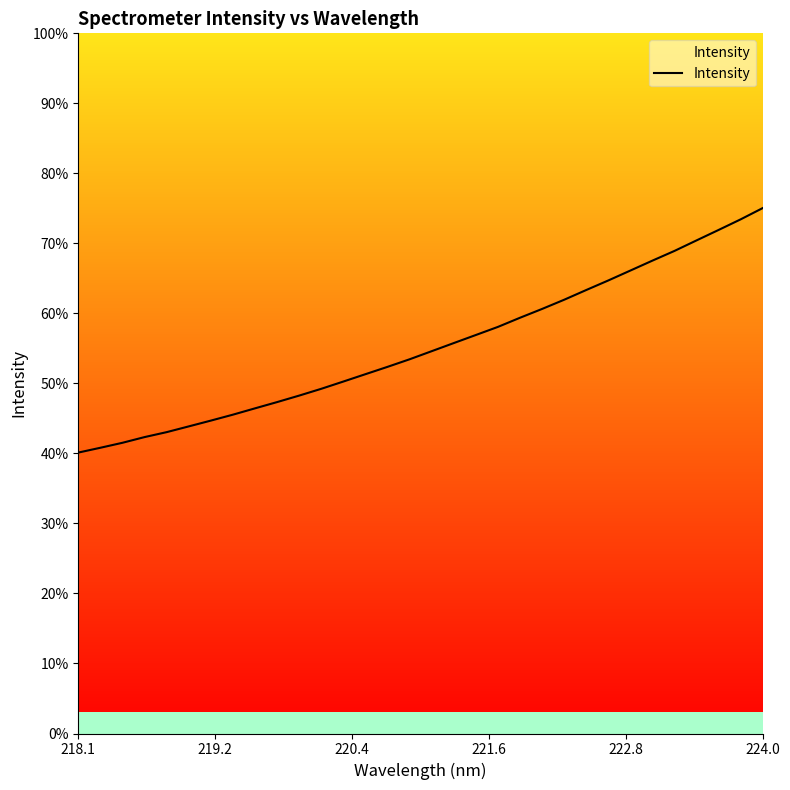

Does the chart display data point markers on the line(s)?

No